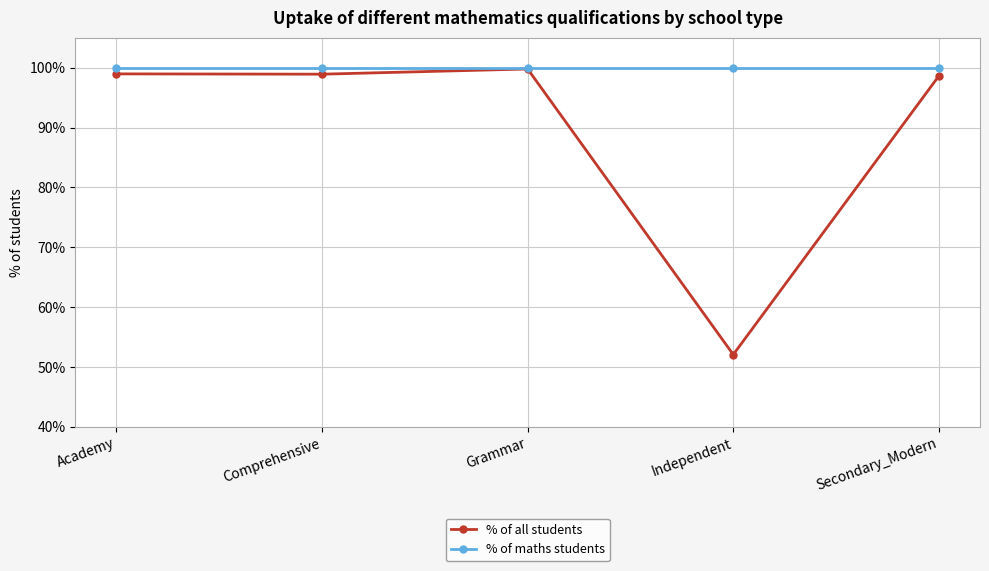

What is the approximate value of % of all students at Comprehensive?

98.9